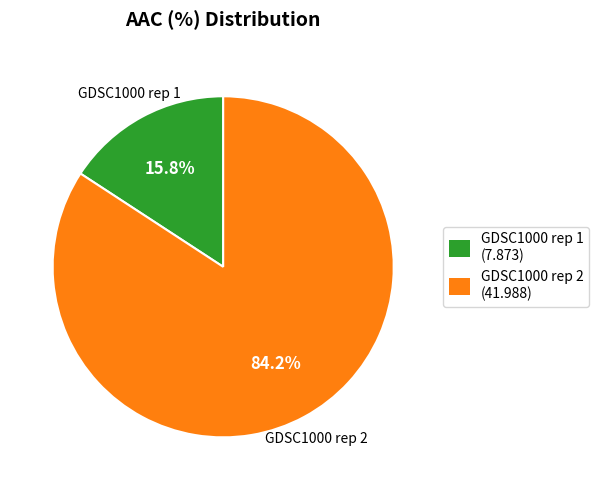

The GDSC1000 rep 2 slice represents 95% of the pie. True or false?

False